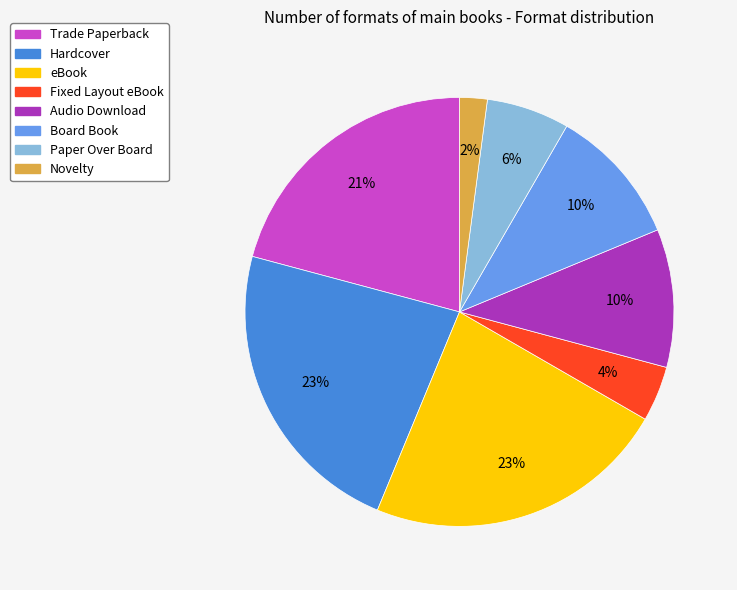

To the nearest percent, what is the difference between the largest and smallest slice percentages?

21%